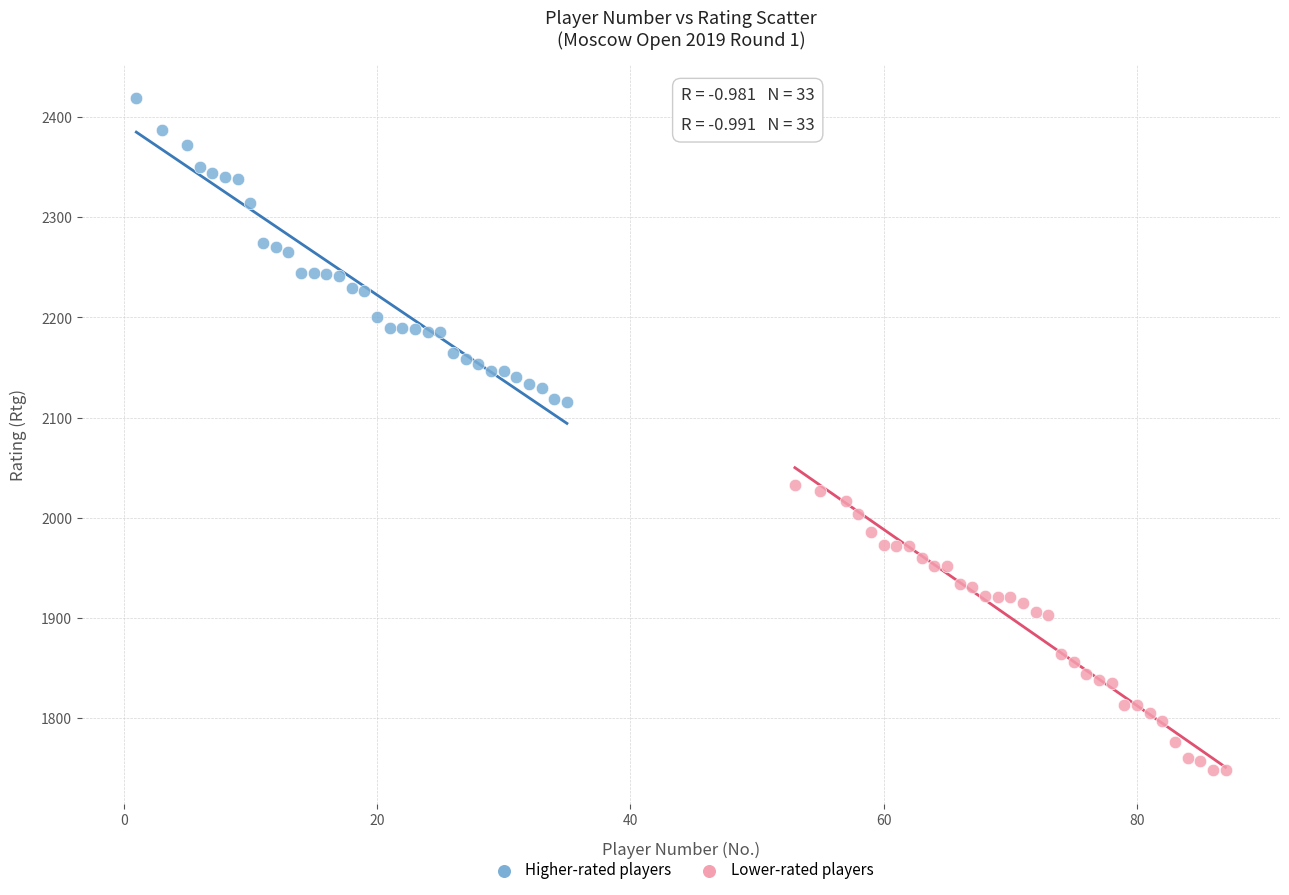

Which series reaches the minimum Y coordinate?

Lower-rated players